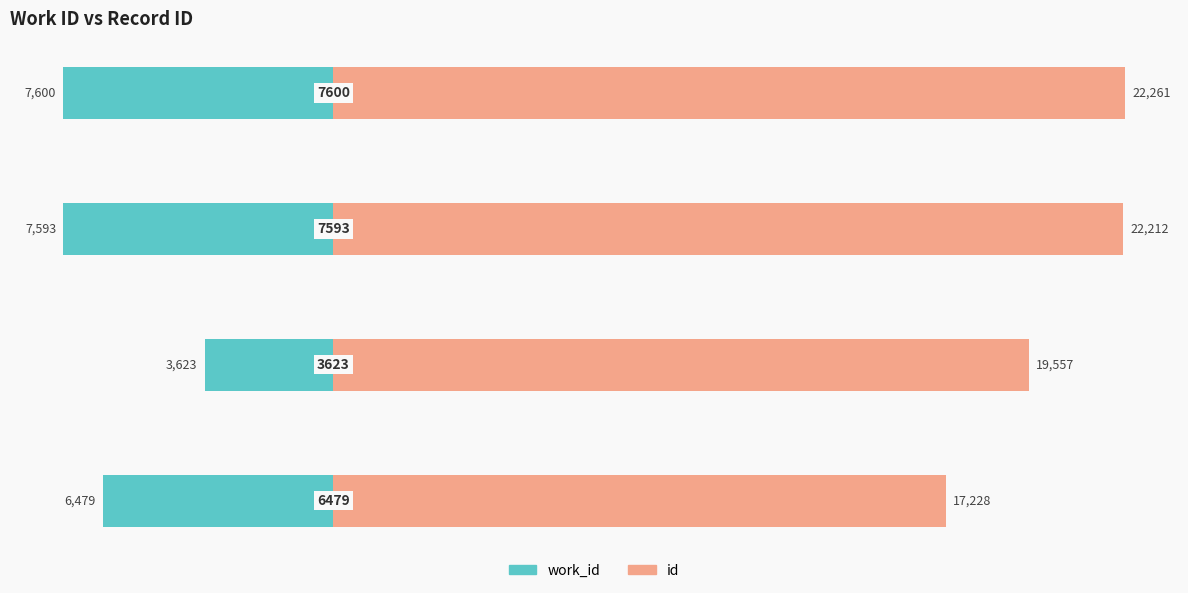

Rank the series at 0 from lowest to highest value.

work_id, id